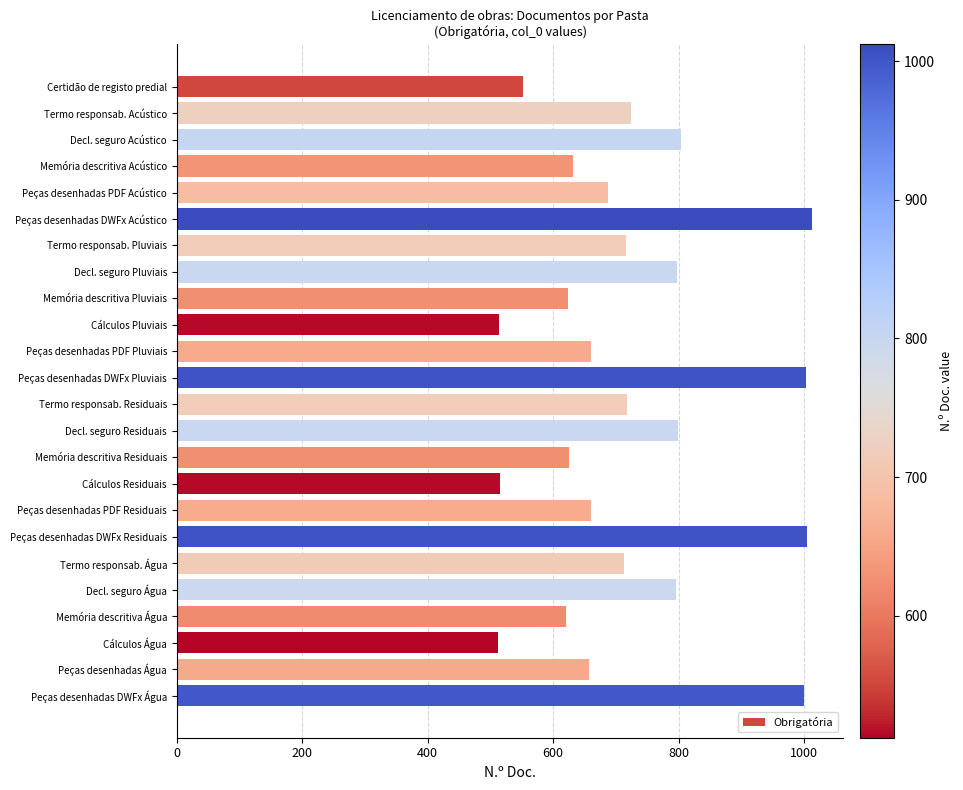

What is the smallest value displayed?

512